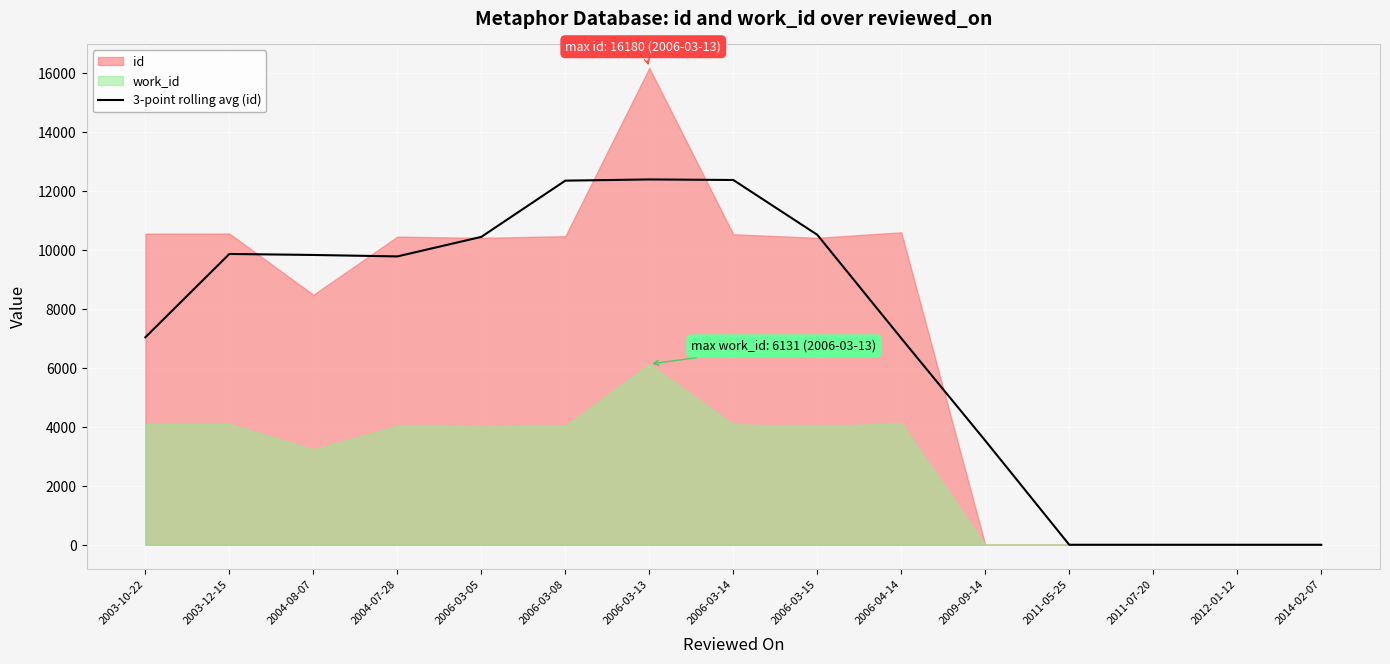

Reading right to left, what are all the values shown in this chart?

0.0	0.0	0.0	0.0	3534.0	7005.7	10517.7	12377.0	12395.3	12354.7	10446.3	9784.0	9833.0	9867.3	7039.7